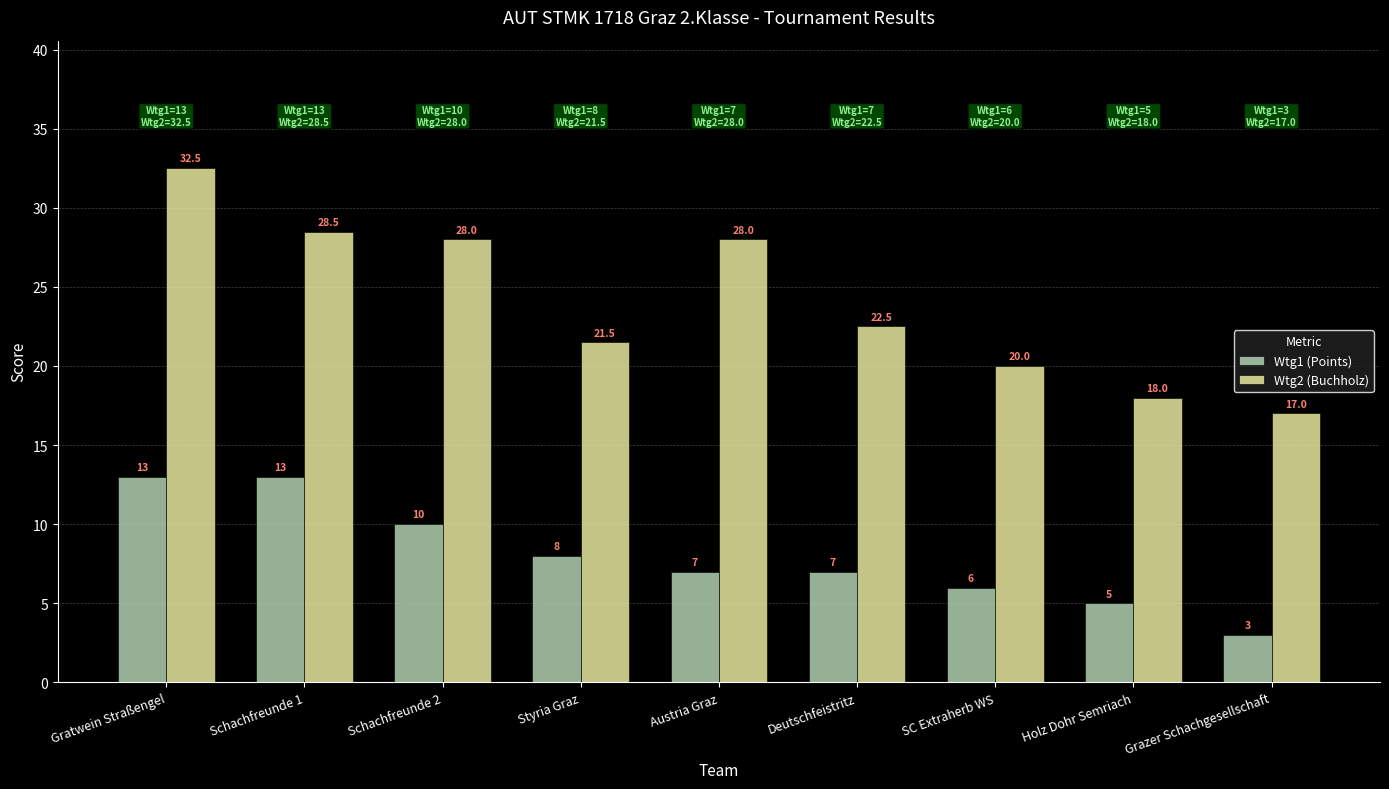

True or false: Wtg2 (Buchholz) has a value of 32.5 at Gratwein Straßengel.

True